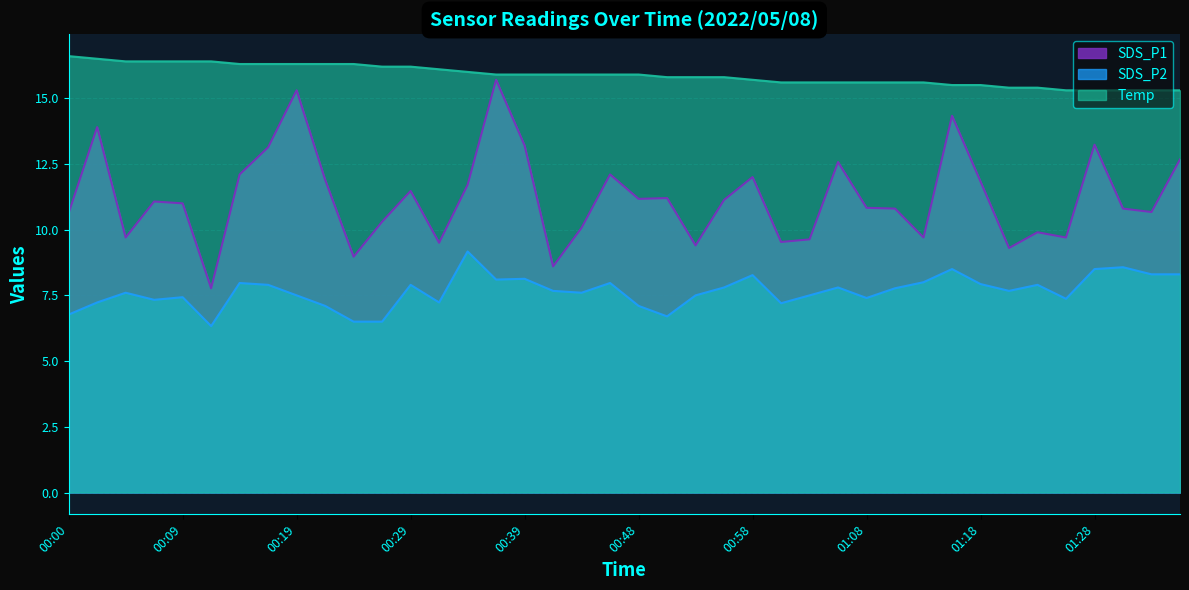

Where is the first local maximum for SDS_P1?

00:02